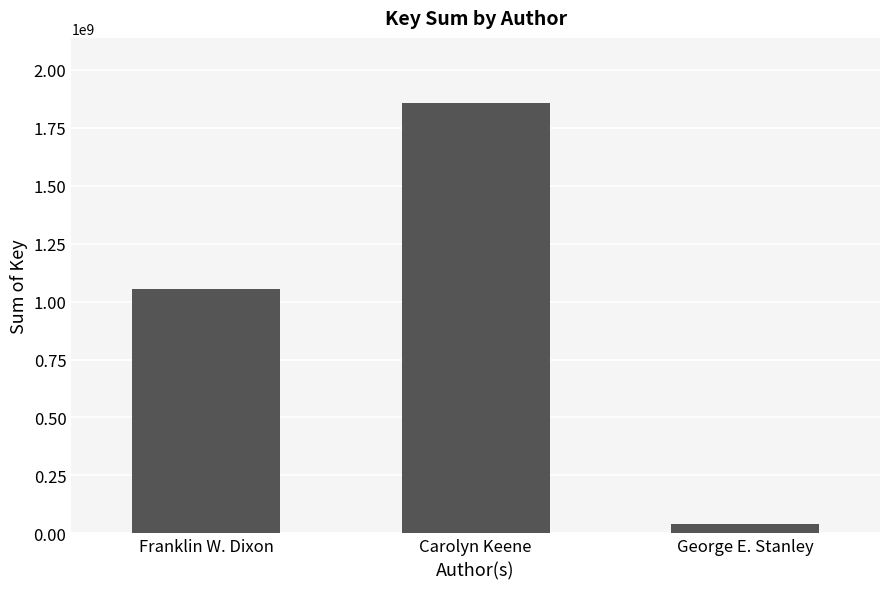

List the labels in order of value, smallest first.

George E. Stanley, Franklin W. Dixon, Carolyn Keene